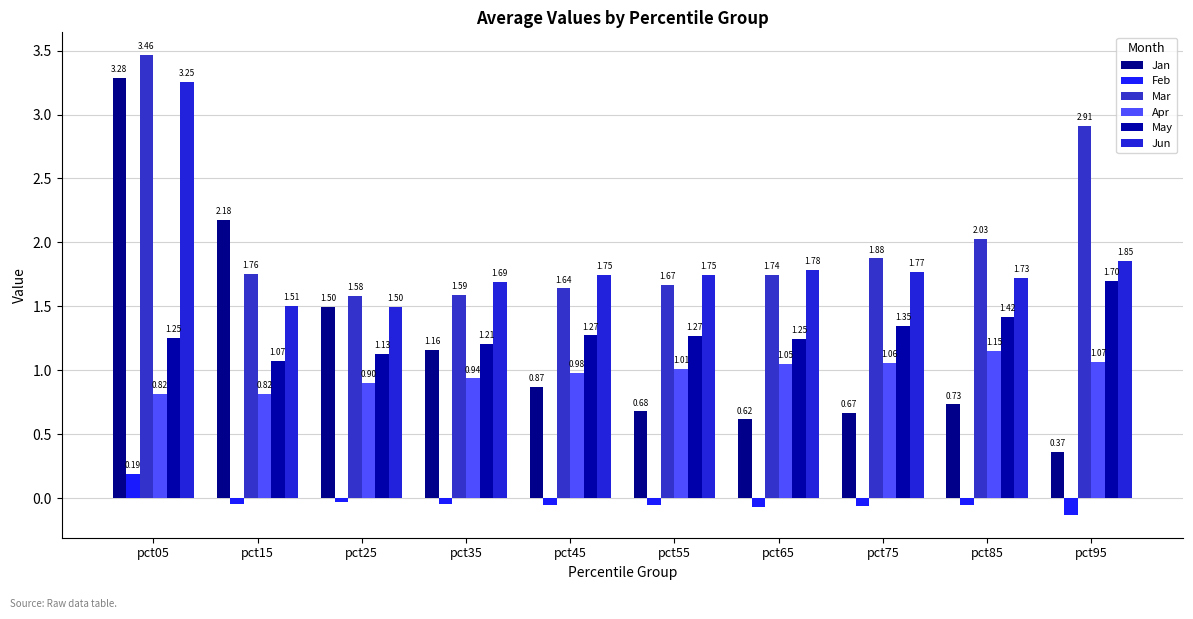

What is the spread (max minus min) of values at pct05?

3.3